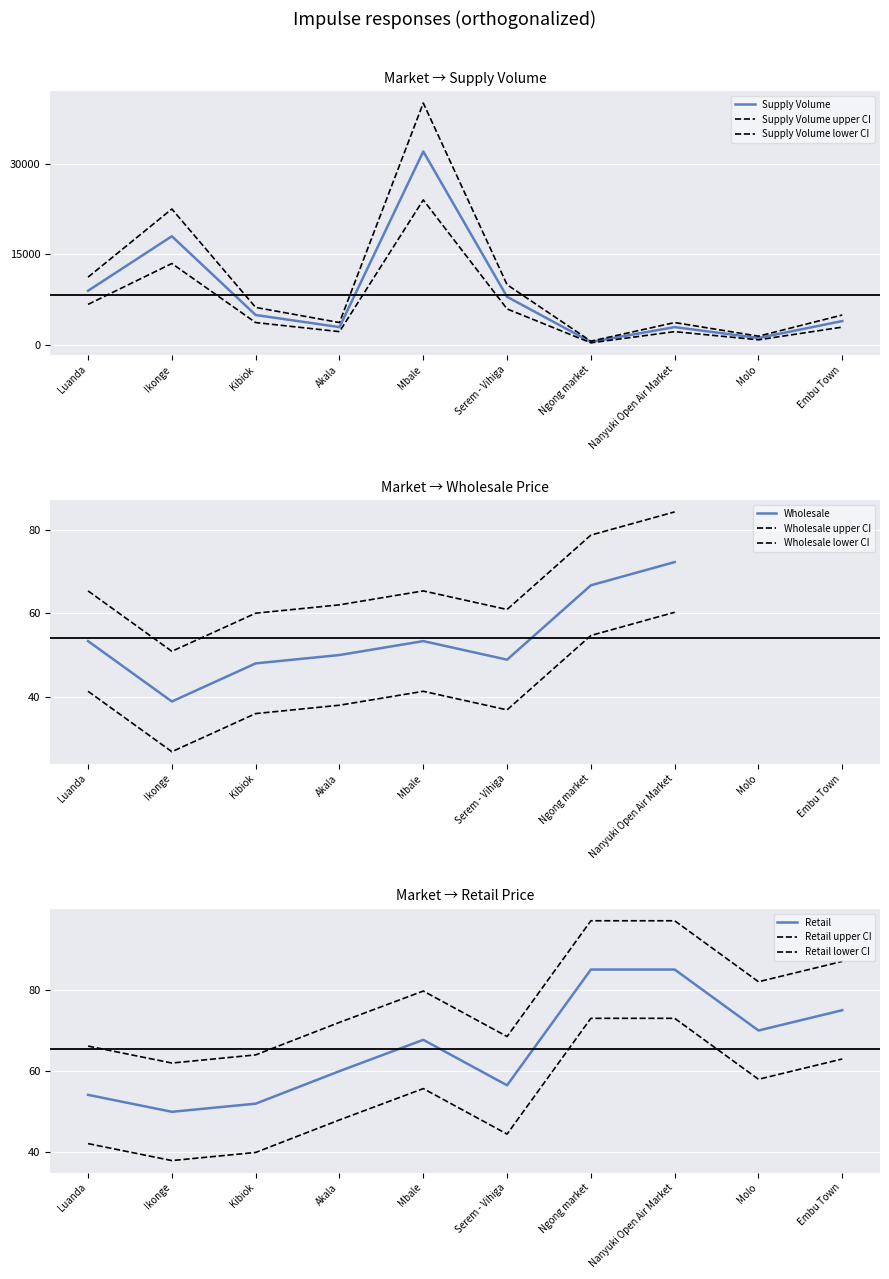

At which label is the value closest to 16270?

Ikonge